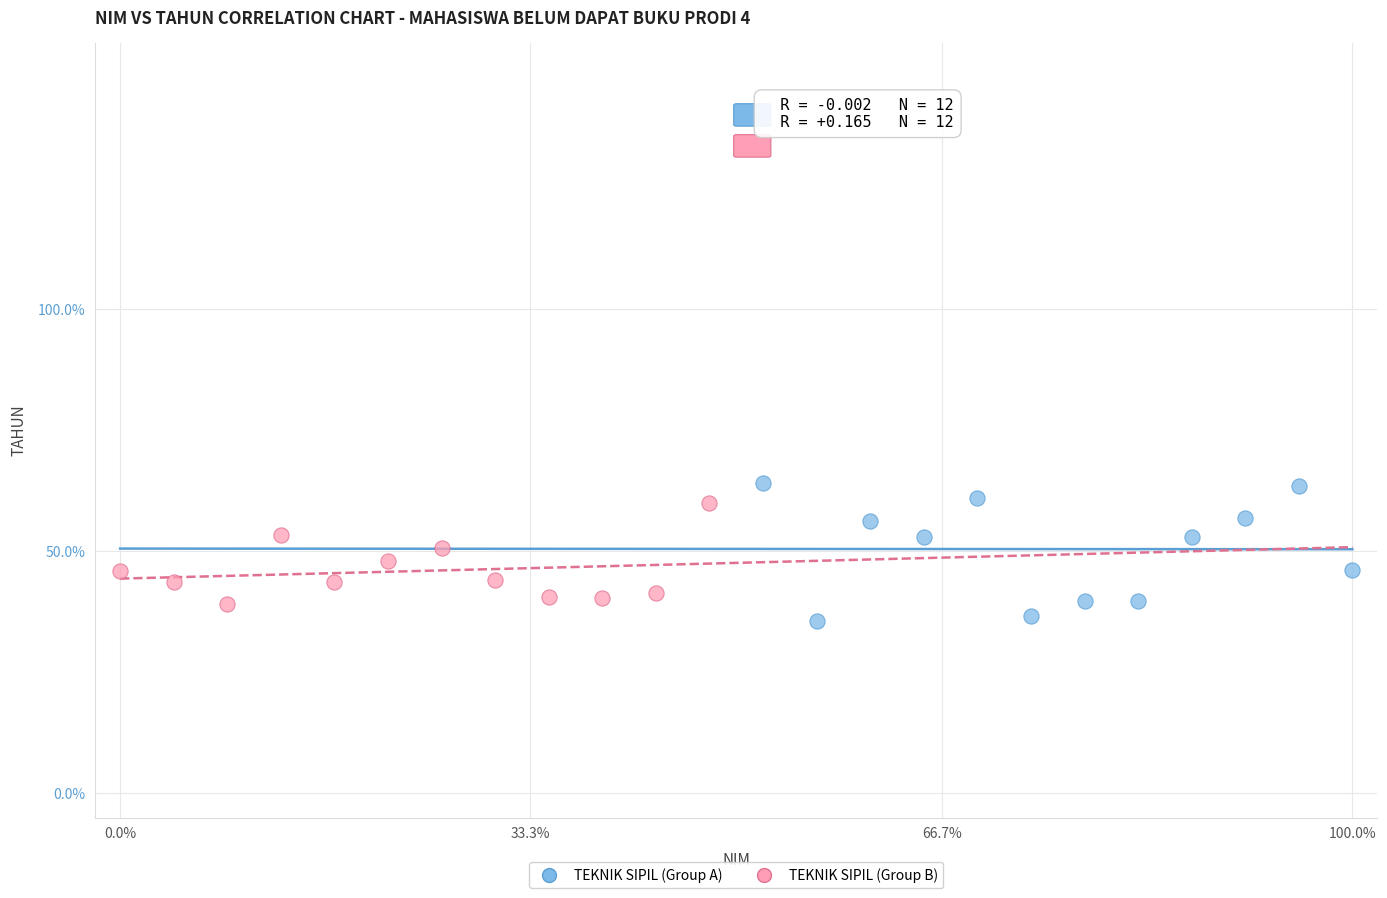

What are all the series names shown in the legend?

TEKNIK SIPIL (Group A), TEKNIK SIPIL (Group B)